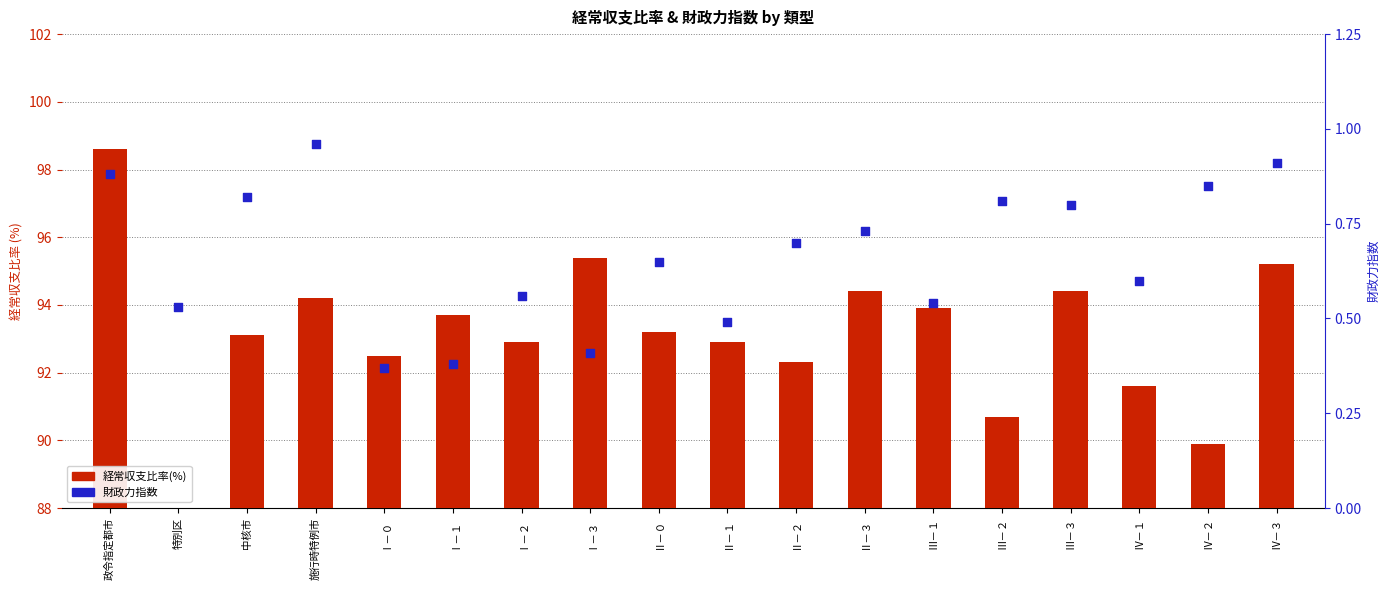

What is the total value across all series at 特別区?

79.9